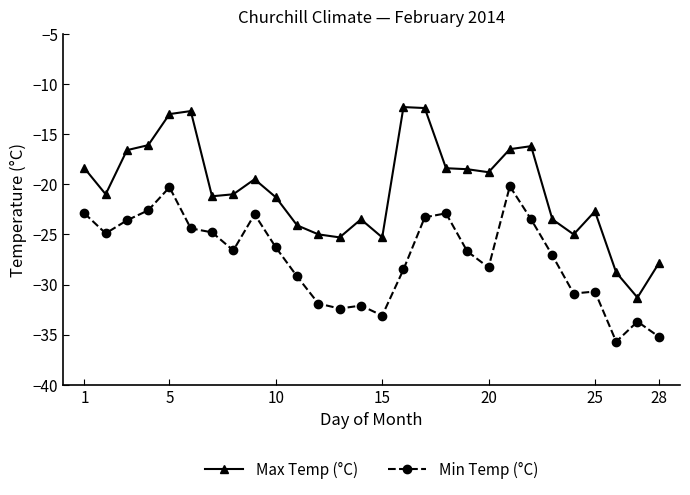

What is the smallest value displayed?

-35.7